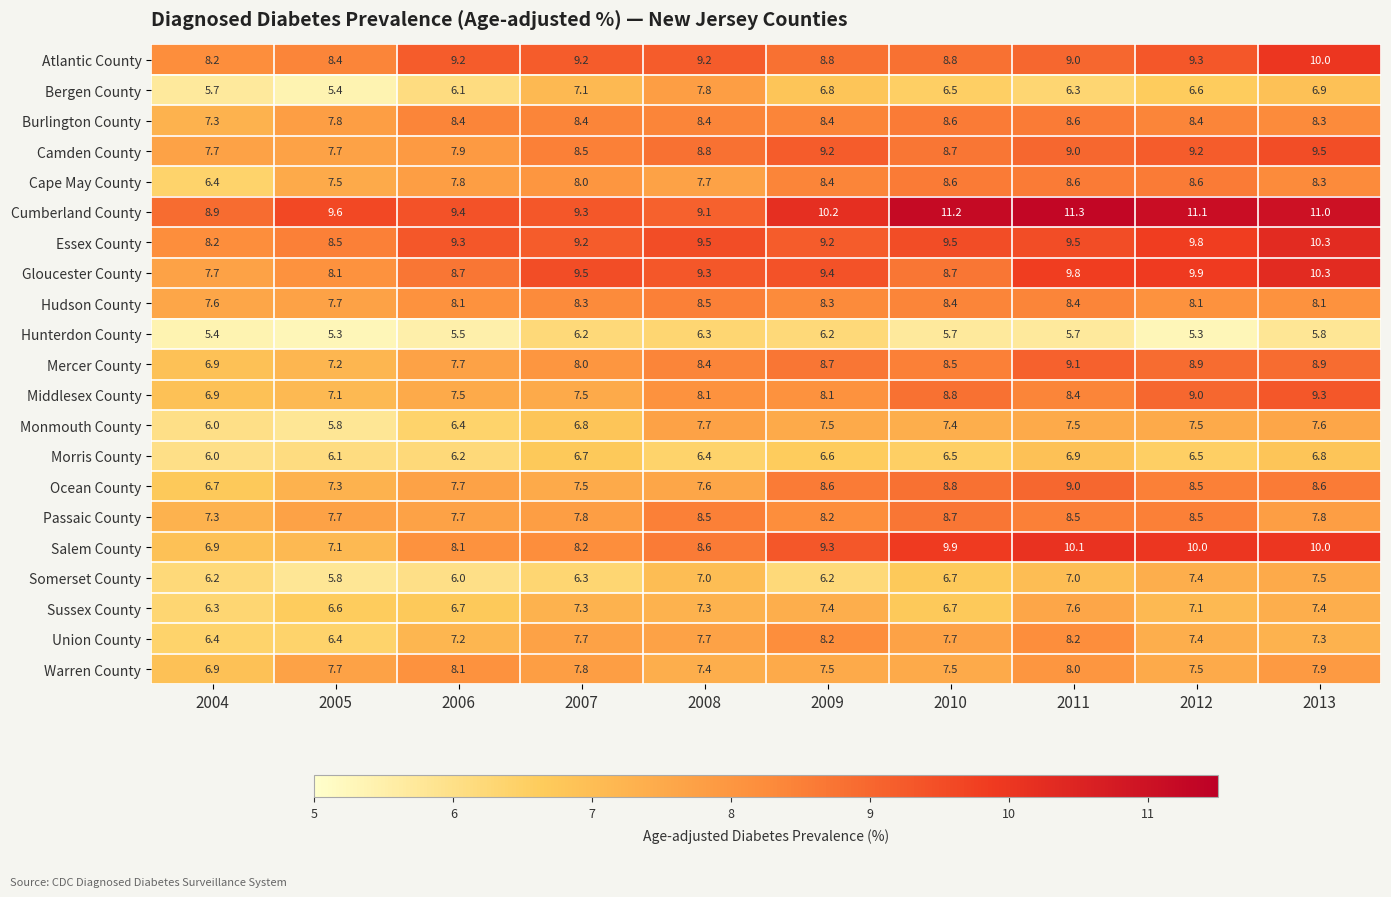

What is the minimum value shown in the chart?

5.3